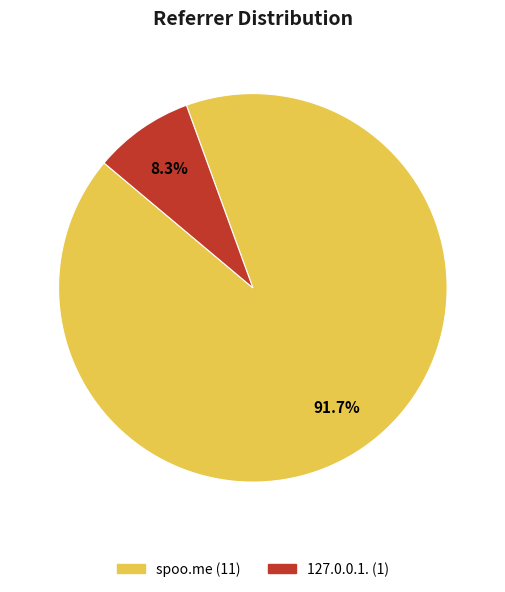

Rank the categories by value from lowest to highest.

127.0.0.1., spoo.me